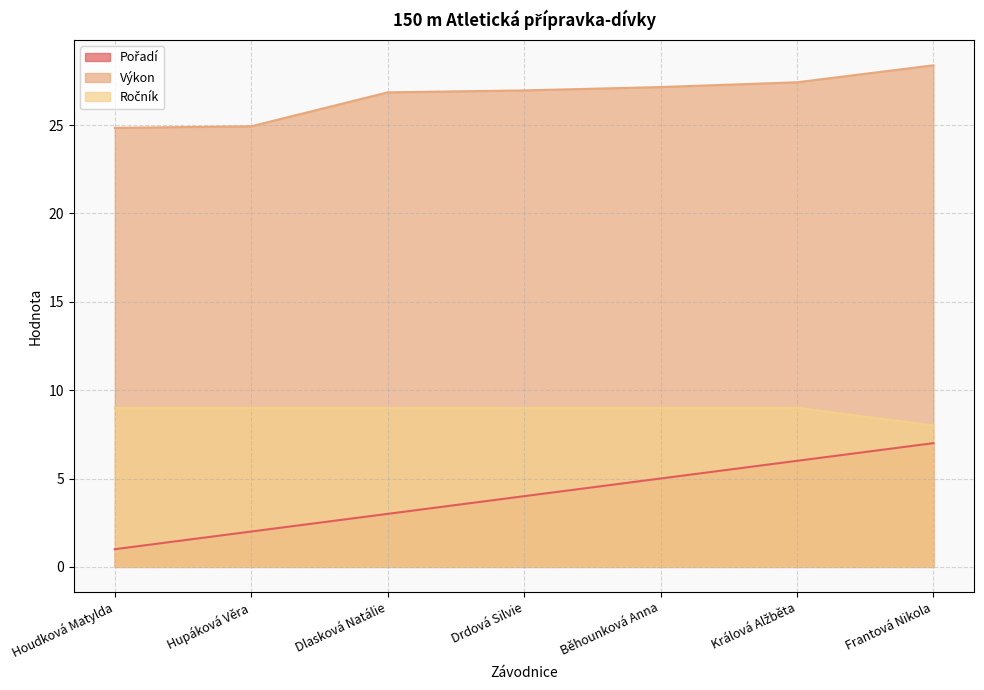

True or false: Výkon and Pořadí intersect in this chart.

False